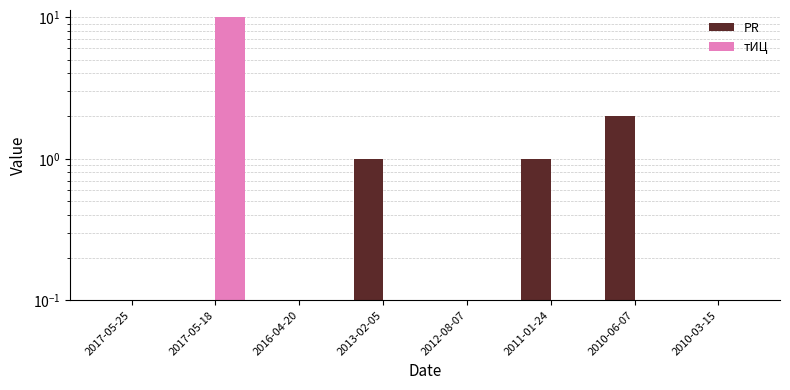

True or false: PR has a value of 1 at 2010-03-15.

False